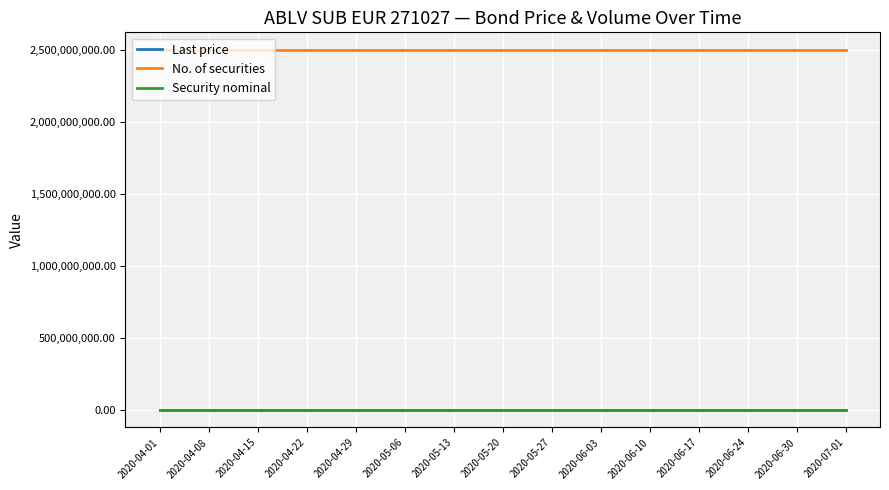

What is the total value across all series at 2020-04-15?

2500000083.6